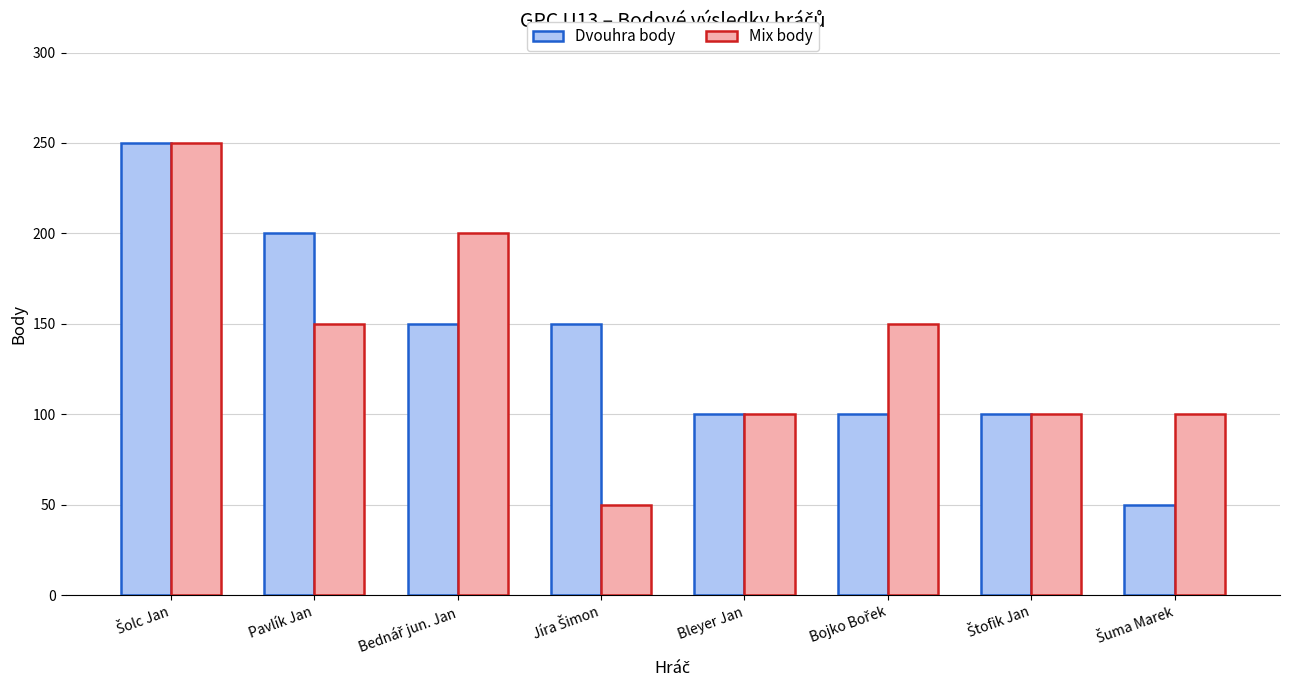

What is the label of the 7th bar from the right?

Pavlík Jan